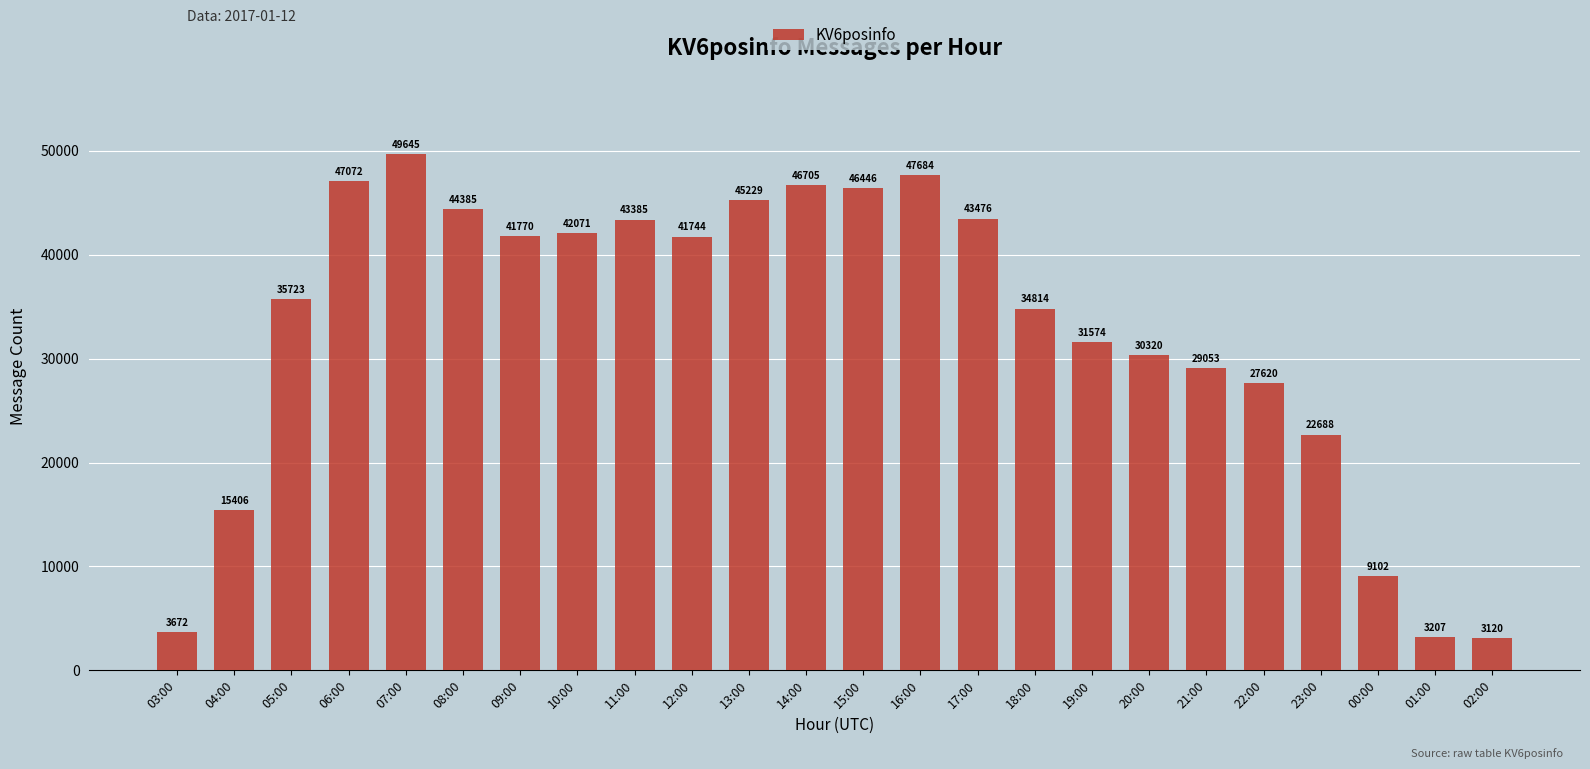

What is the ratio of the value at 01:00 to the value at 05:00?

0.1